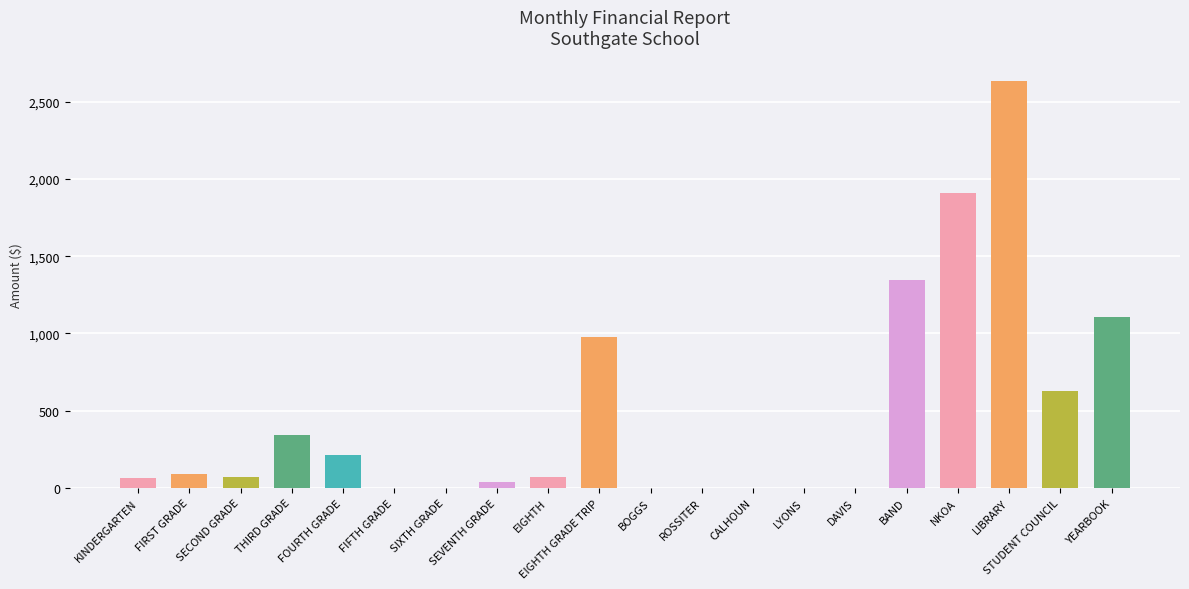

What value does the data have at LIBRARY?

2636.7